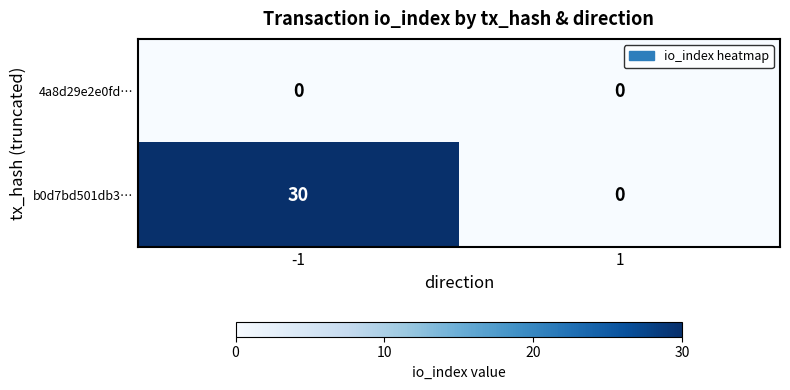

True or false: b0d7bd501db3… has a value of 0 at 1.

True